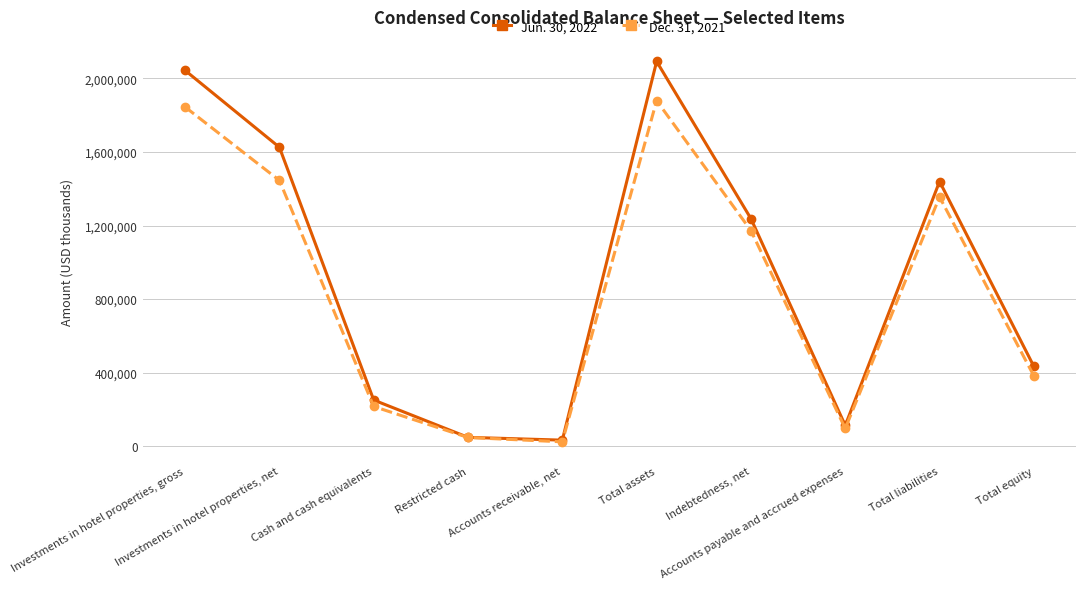

True or false: Jun. 30, 2022 has more than 1 interior local peaks.

True